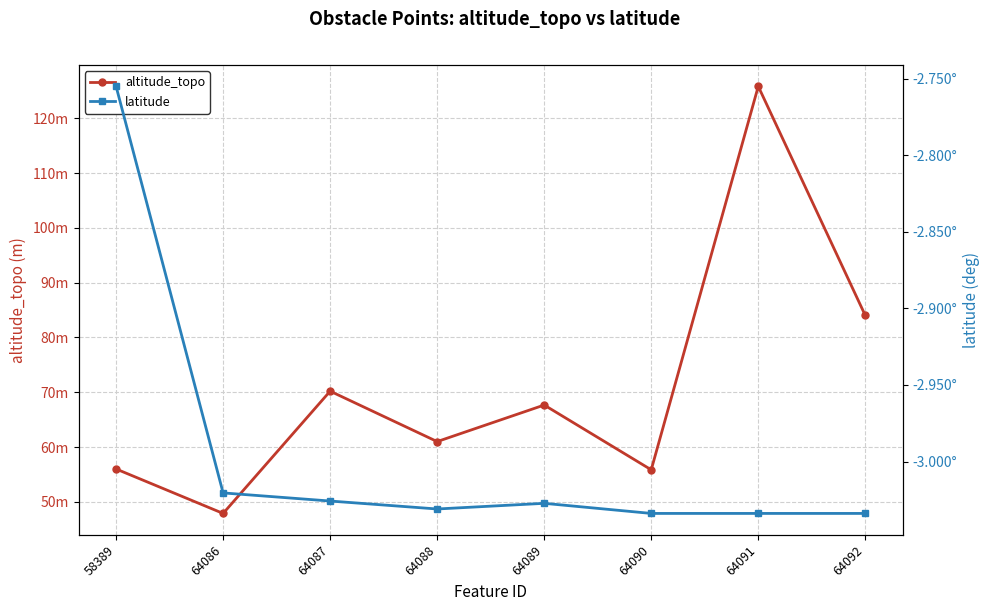

List the labels in order of altitude_topo value, smallest first.

64086, 64090, 58389, 64088, 64089, 64087, 64092, 64091